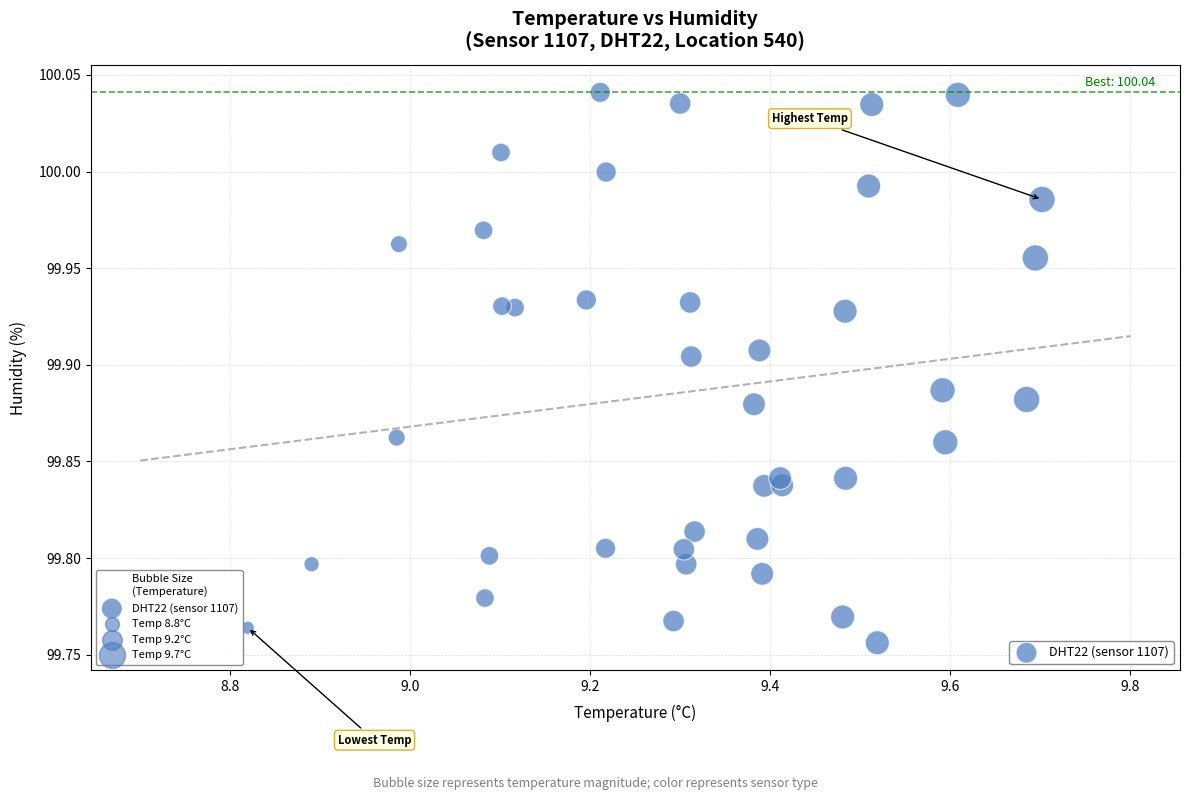

What is the range of X values (max minus min)?

0.9